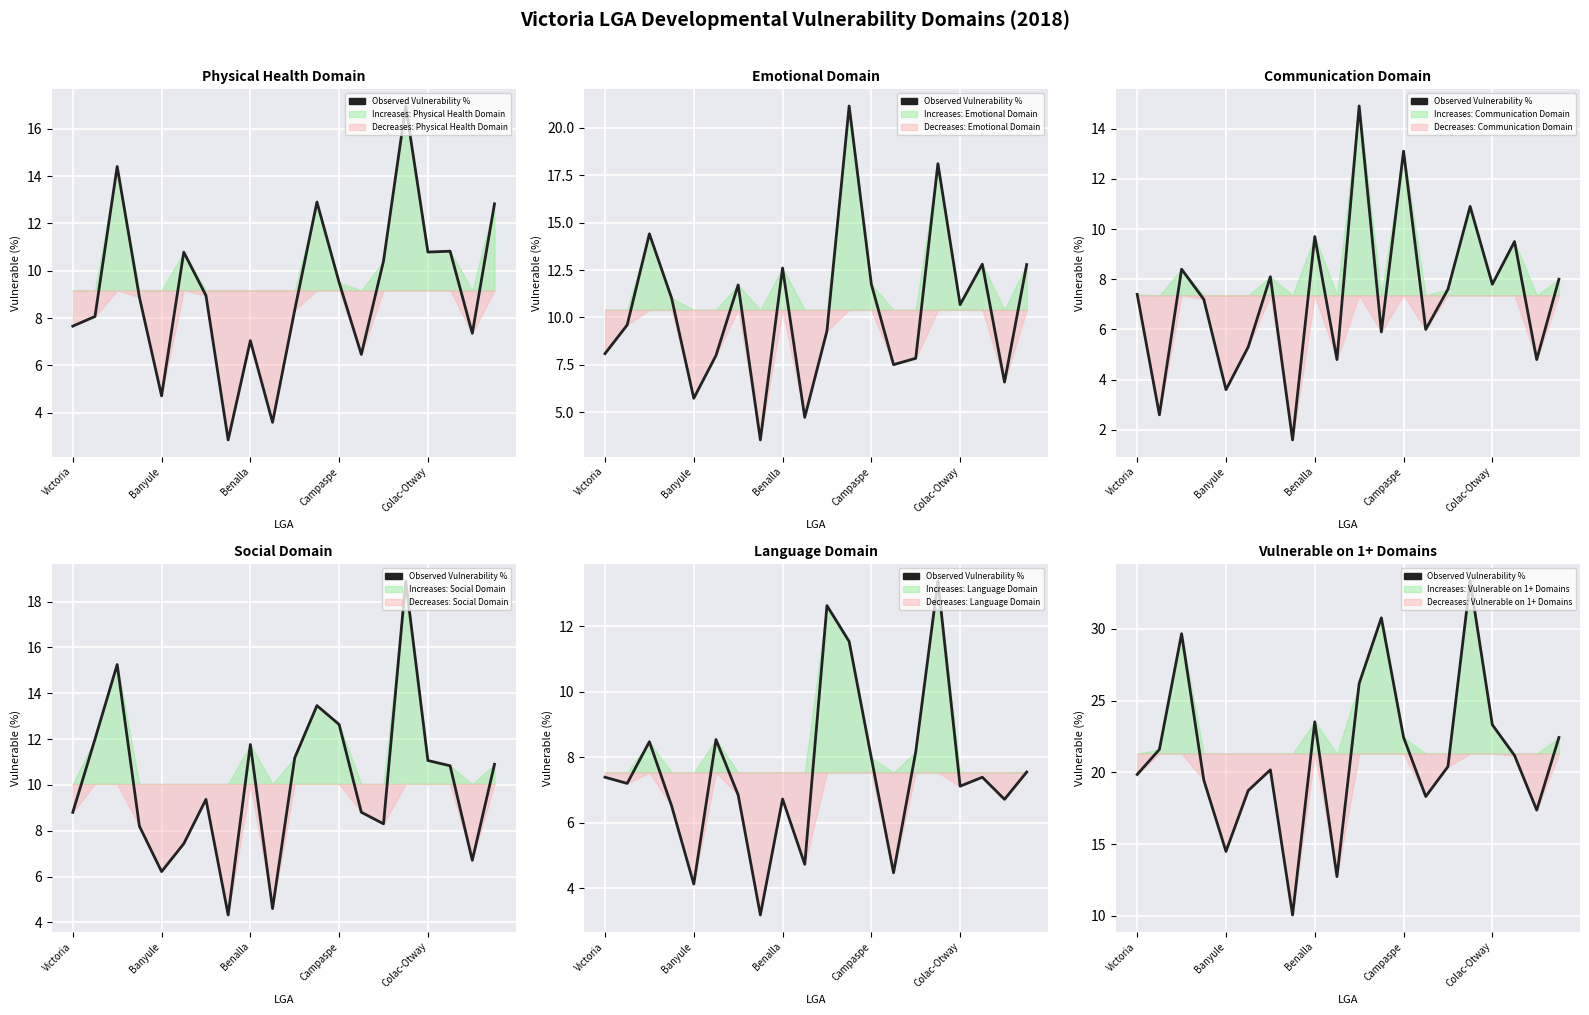

The chart shows a value of 23.3 at Colac-Otway. True or false?

True